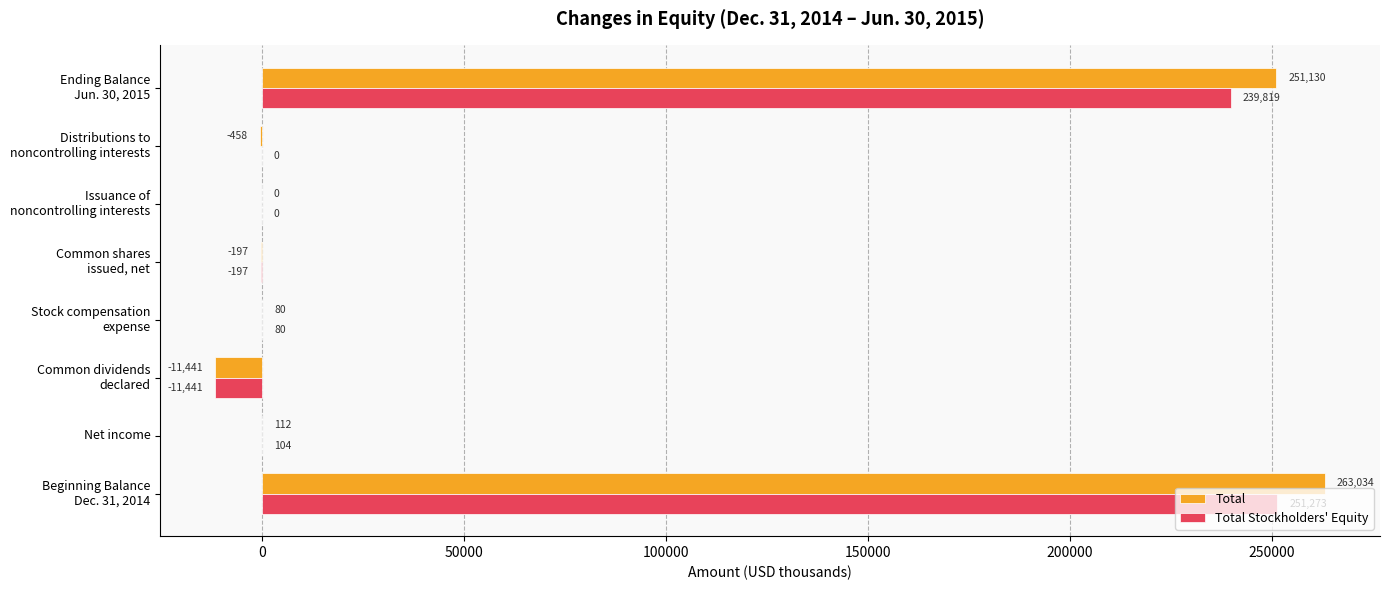

Which series has the largest total across all categories?

Total